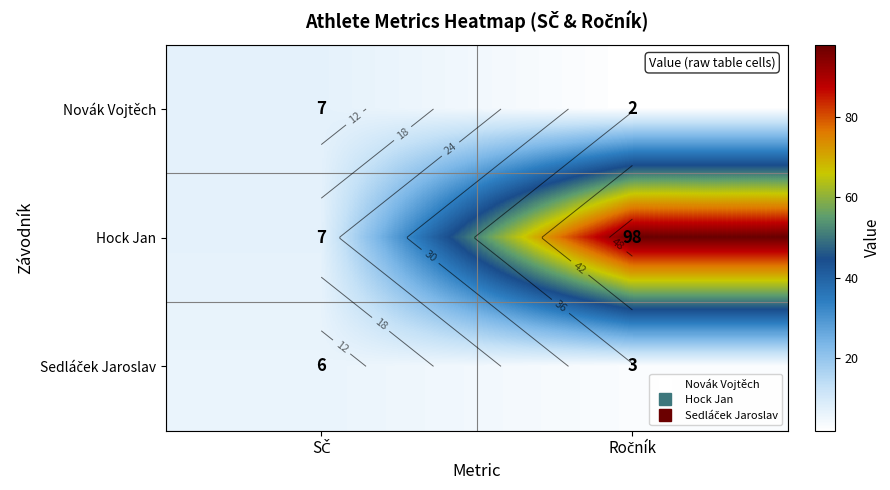

The value of Novák Vojtěch at Ročník is 1. True or false?

False